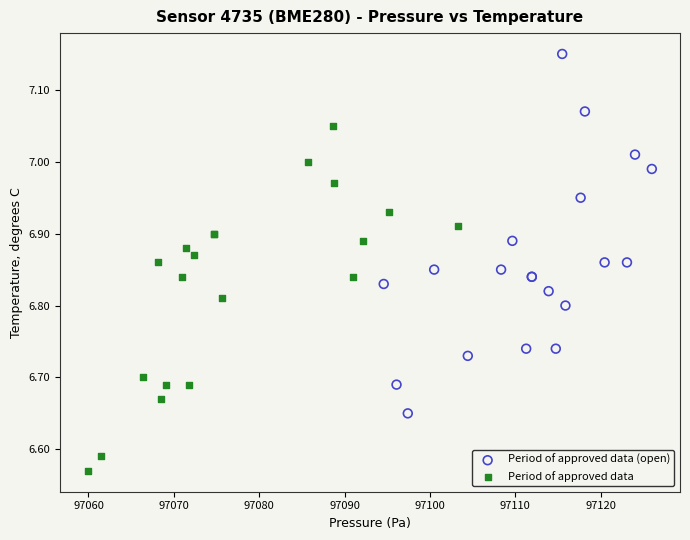

Which series reaches the maximum Y coordinate?

Period of approved data (open)